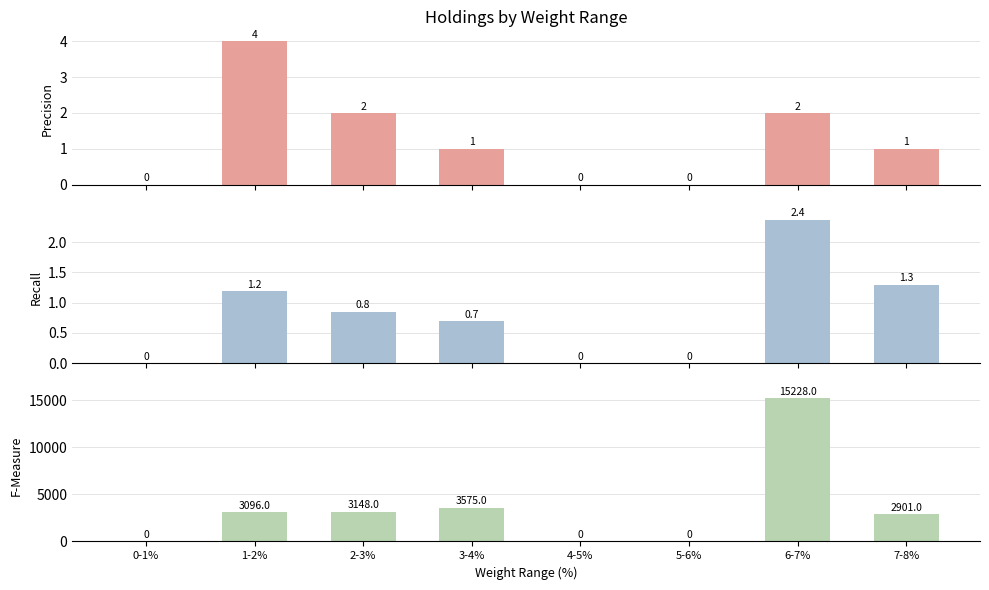

The value of Recall at 5-6% is 0.0. True or false?

True